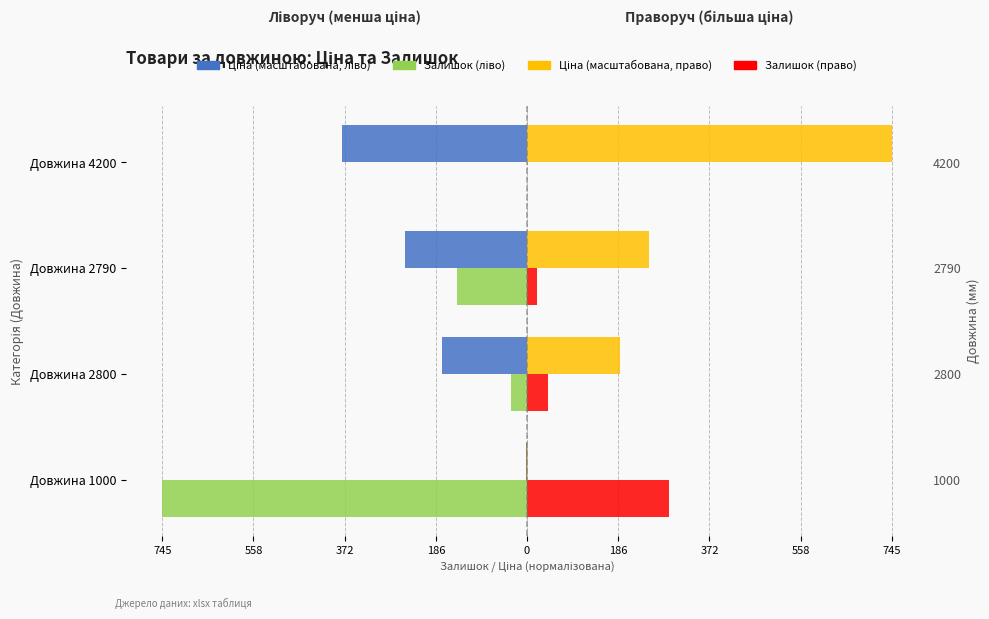

Which series has the widest spread of values?

Залишок